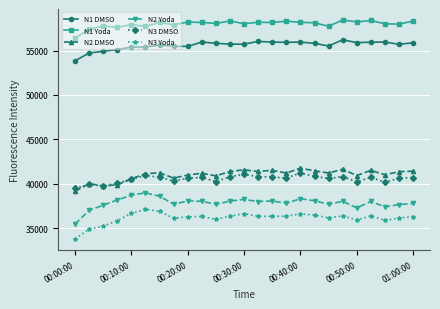

True or false: N2 Yoda and N2 DMSO intersect in this chart.

False